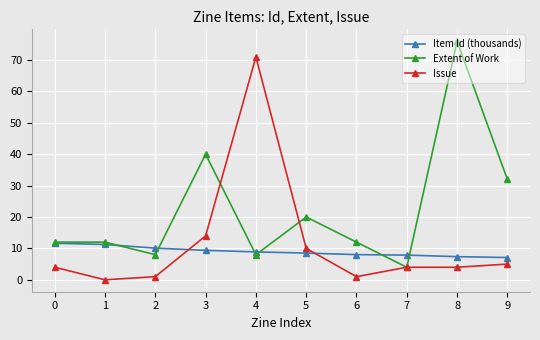

At how many categories does at least one series exceed 43?

2